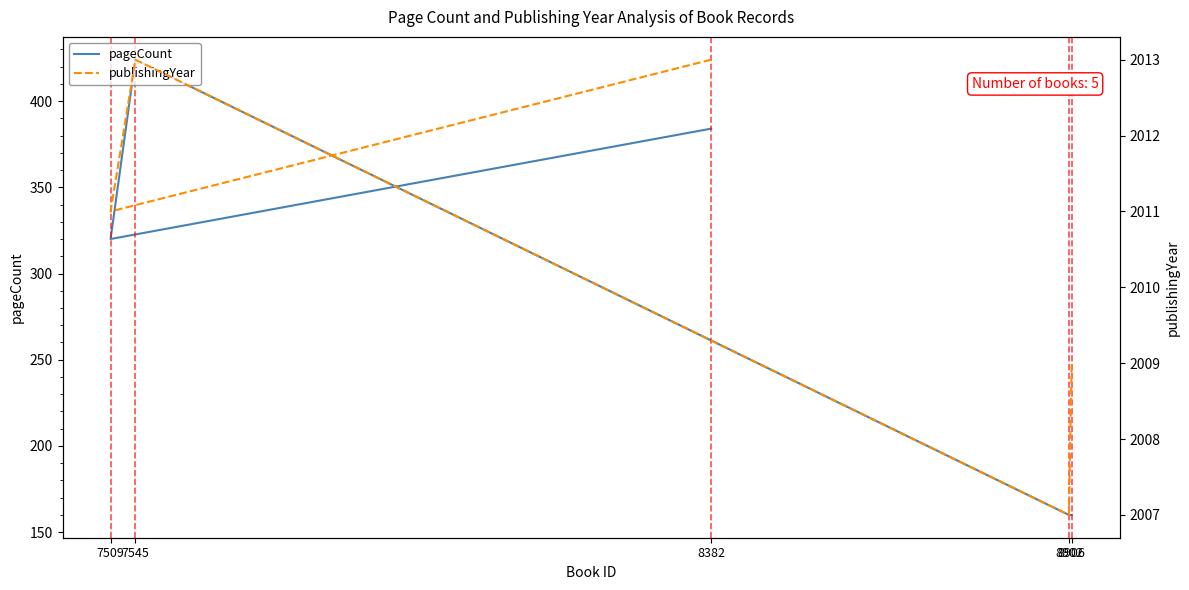

How many data points in pageCount are above 320?

2